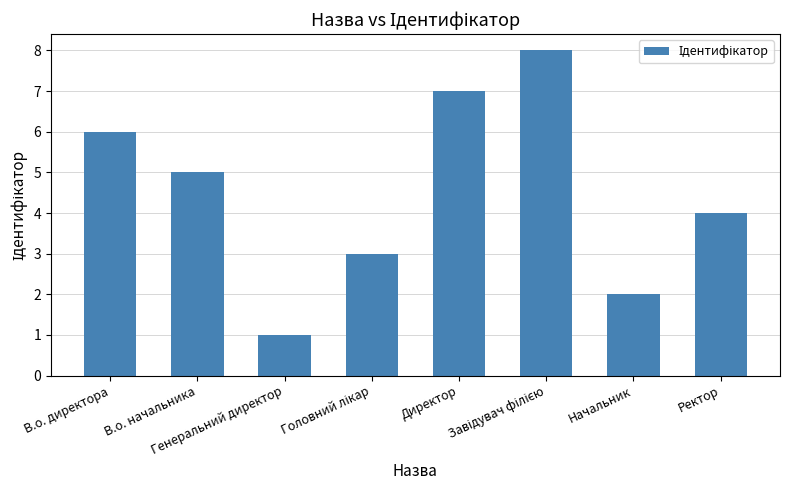

What is the difference between the maximum and second lowest values?

6